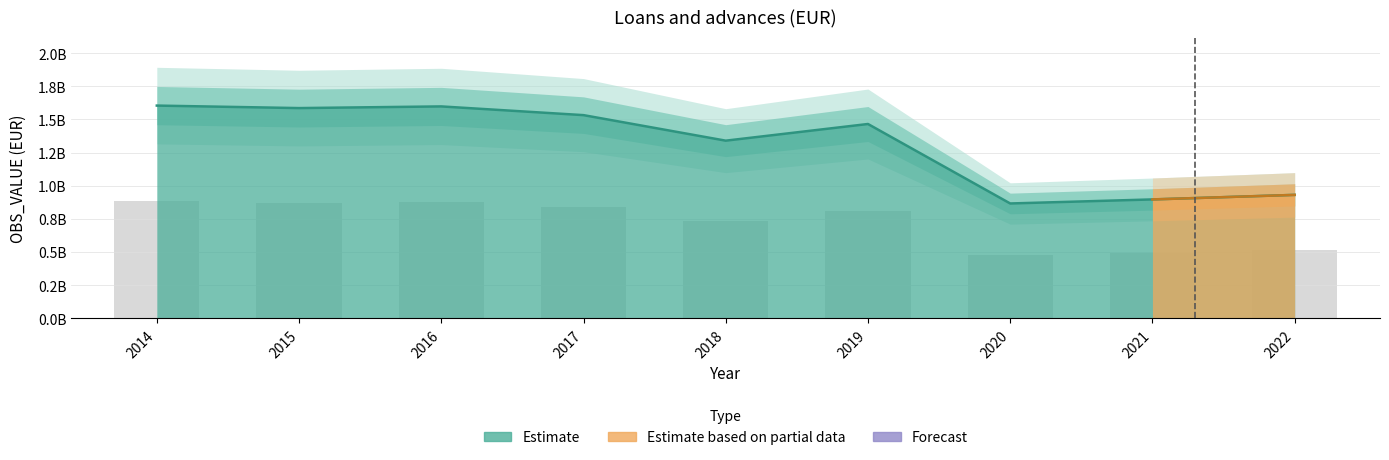

Approximately how many times larger is the value at 2021 compared to 2019?

0.6